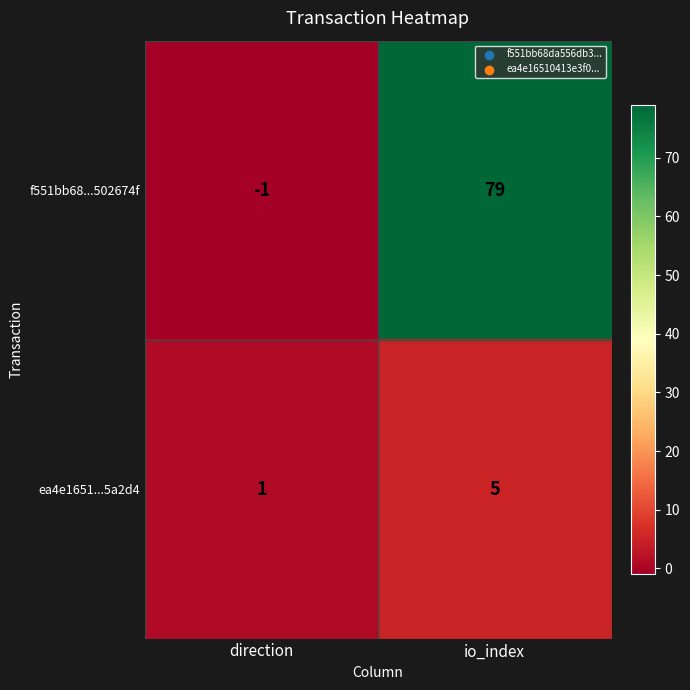

Is it true that f551bb68...502674f equals 35 at io_index?

False